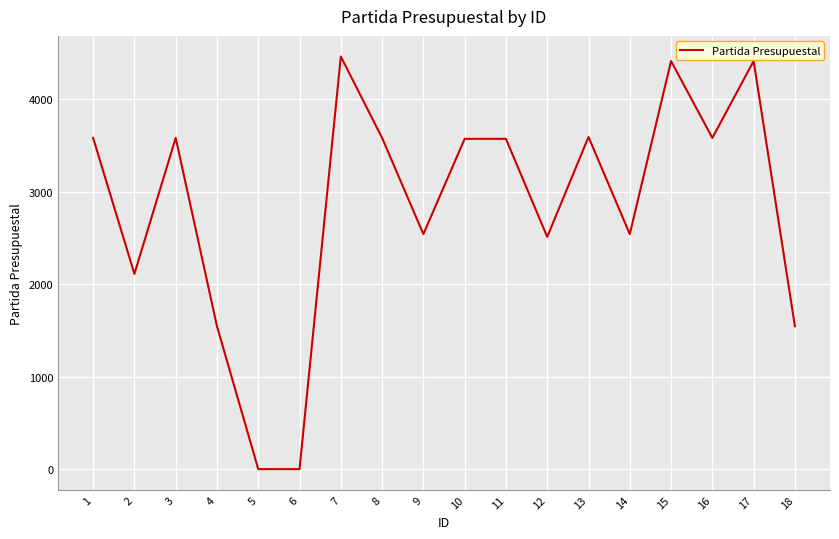

What is the greatest value displayed?

4461